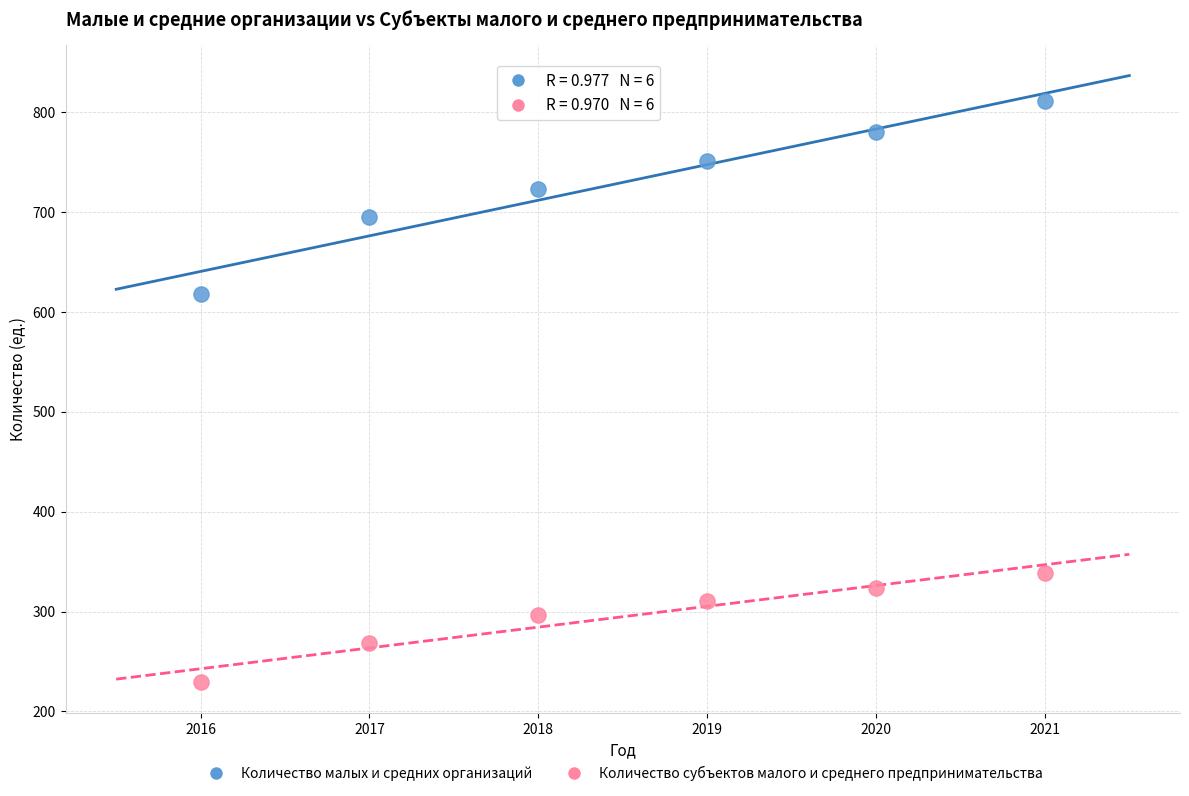

Across all data points, what is the average Y value?

512